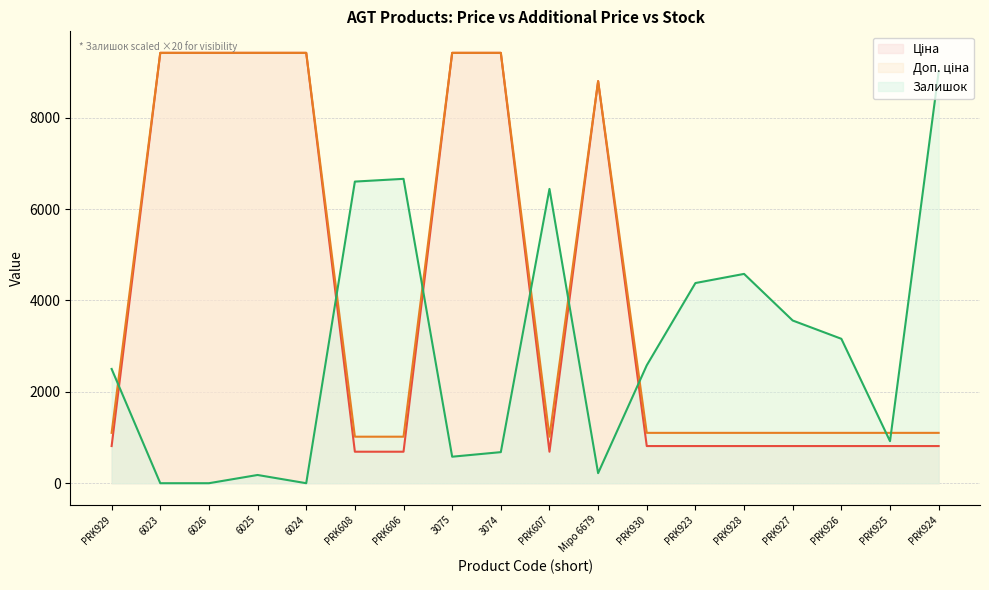

How many lines are shown in the chart?

3